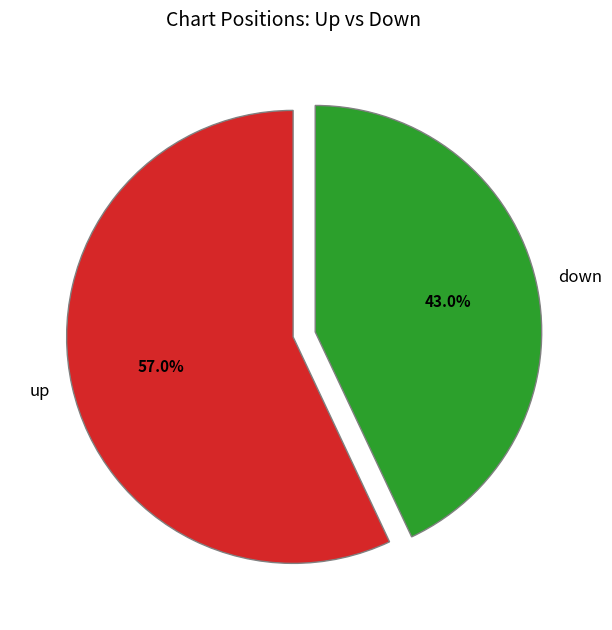

Count the number of slices in the pie.

2